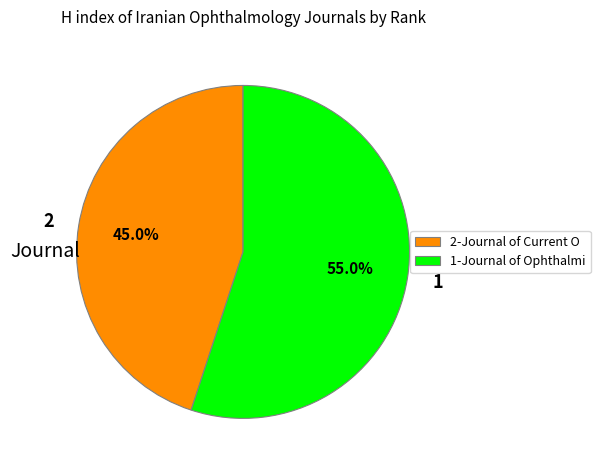

Approximately how many times larger is the value at 1 compared to 2?

1.2